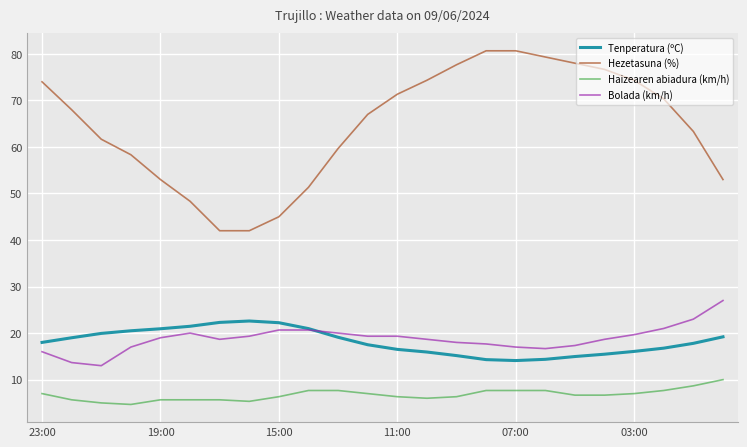

What is the highest value of the Bolada (km/h) series?

27.0